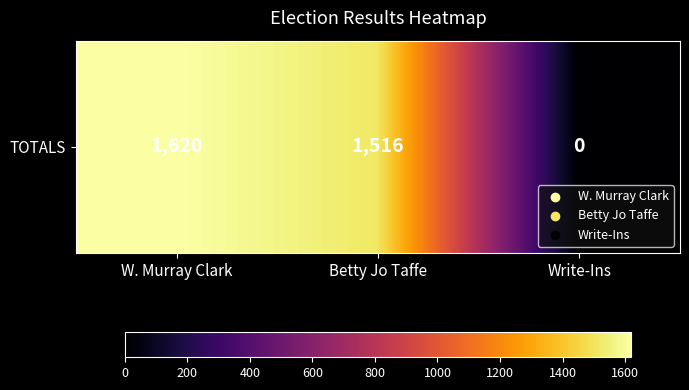

Reading left to right, transcribe all the data shown in this chart.

W. Murray Clark=1620	Betty Jo Taffe=1516	Write-Ins=0